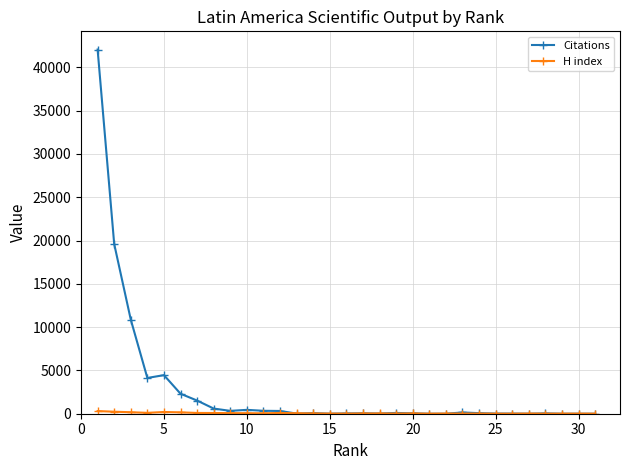

Which series has the widest spread of values?

Citations